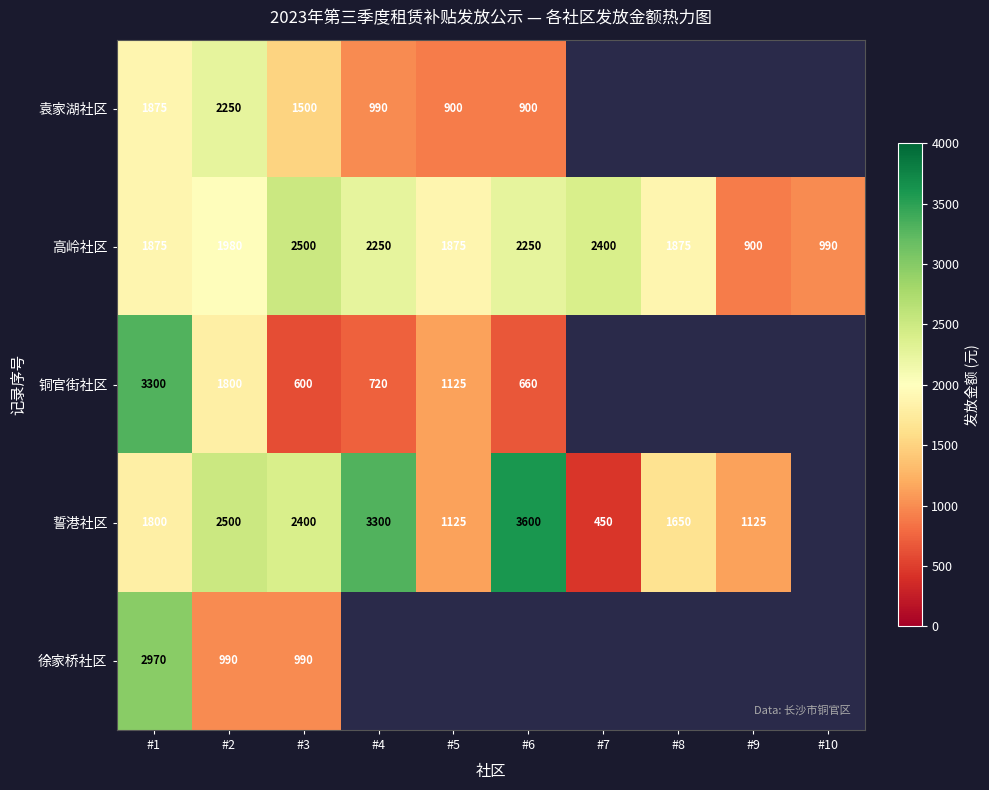

Is the value of 袁家湖社区 at #3 greater than the value of 高岭社区 at #8?

No